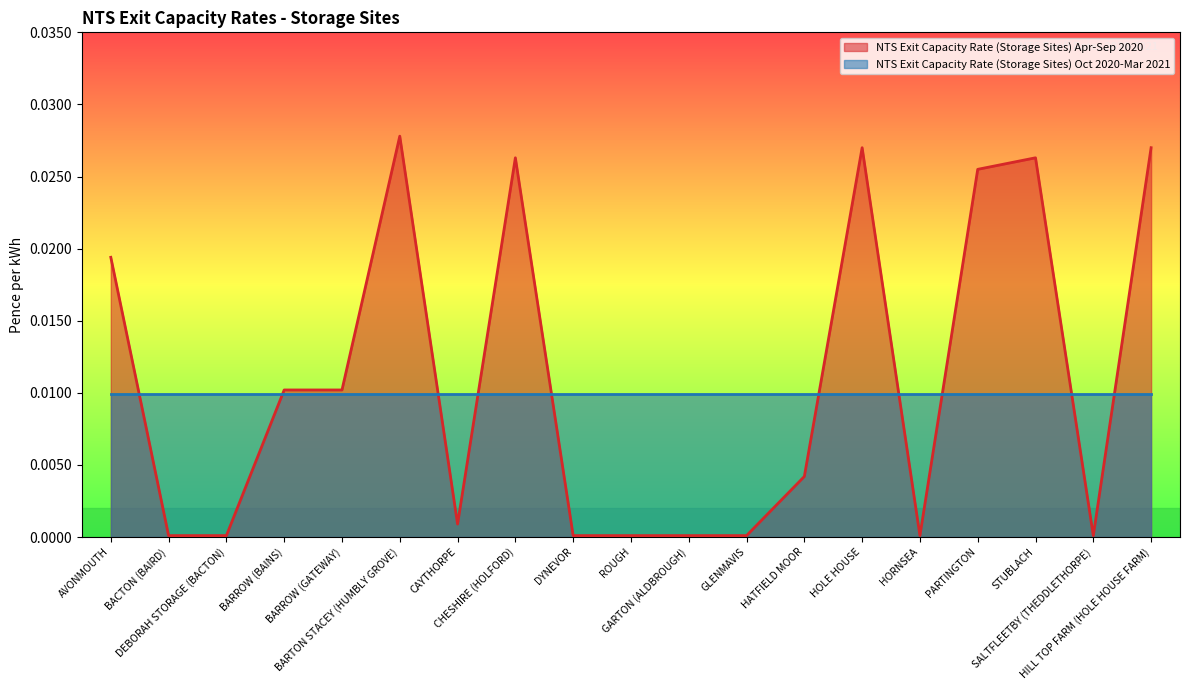

Which label corresponds to the largest value in the chart?

BARTON STACEY (HUMBLY GROVE)